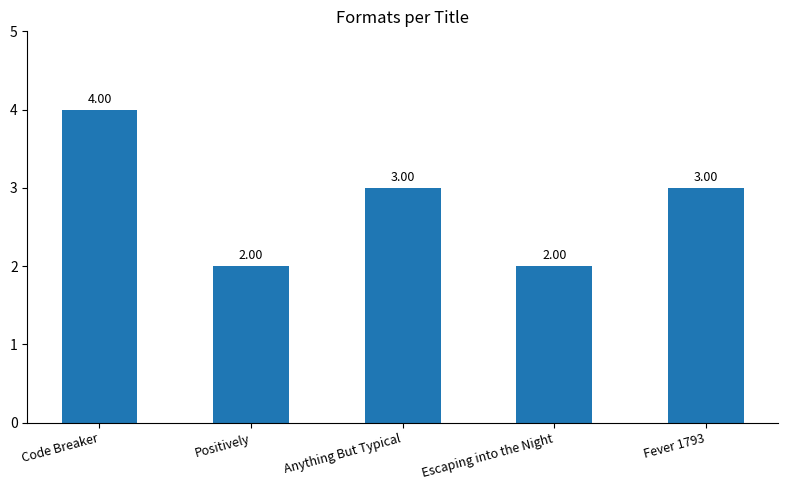

At which label does the data first exceed 3?

Code Breaker